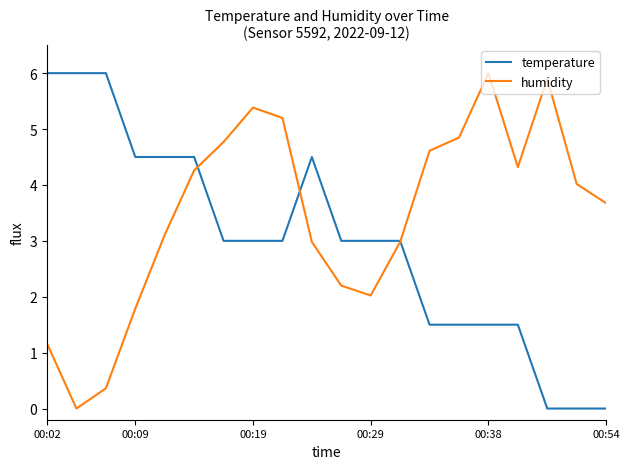

What is the greatest value displayed?

6.0